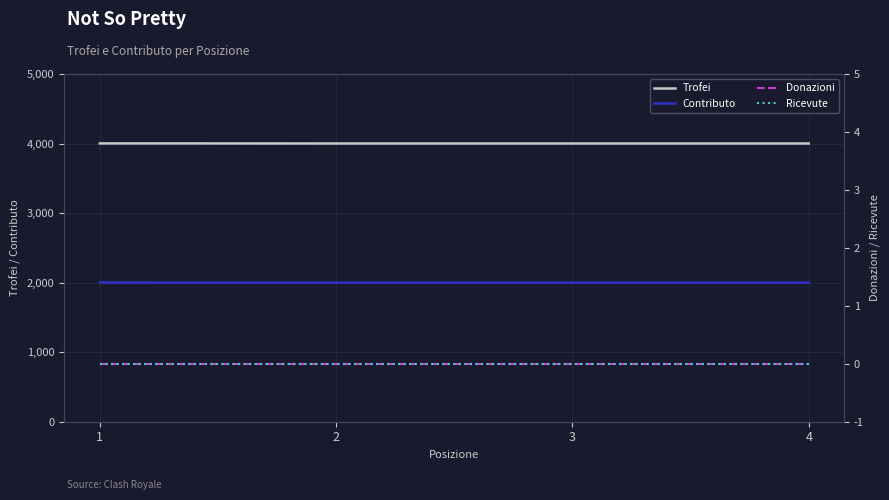

True or false: Ricevute and Trofei intersect in this chart.

False